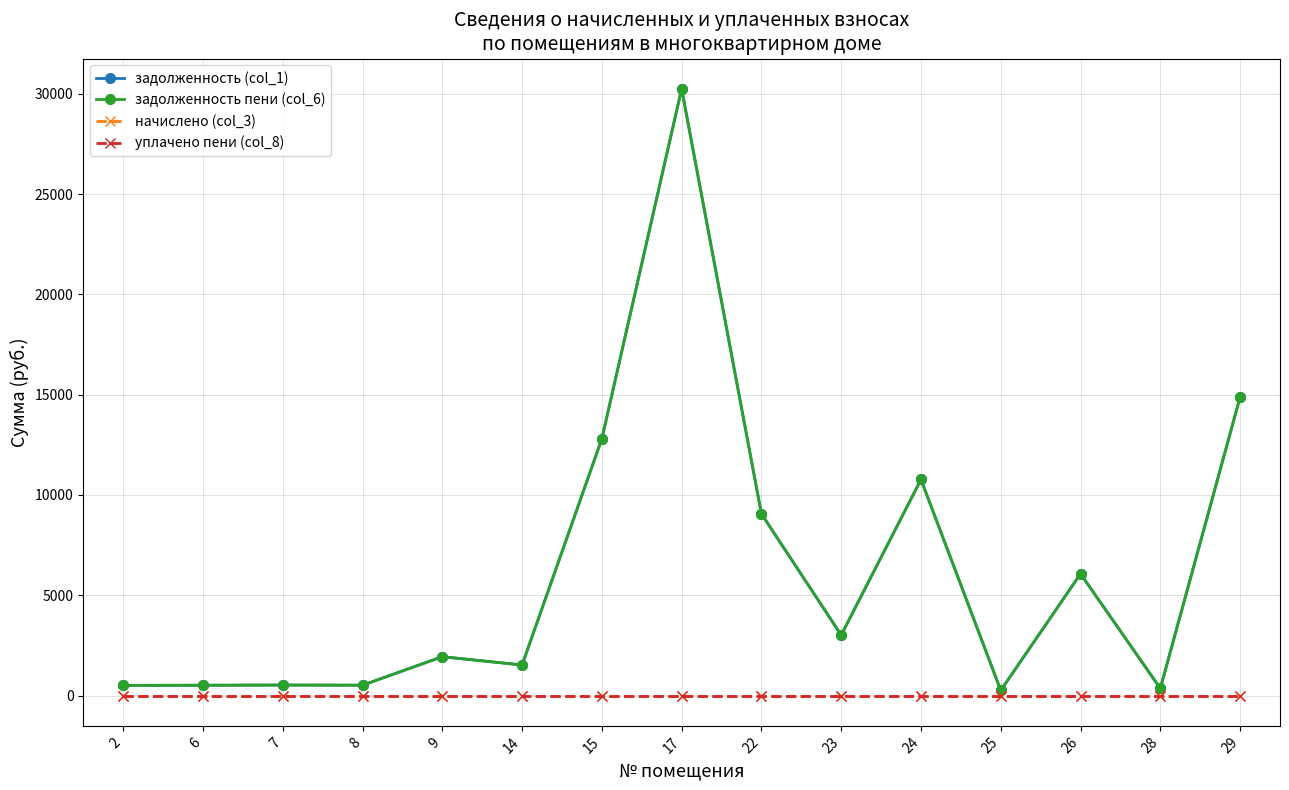

What is the difference between the highest and lowest values at 23?

3012.9